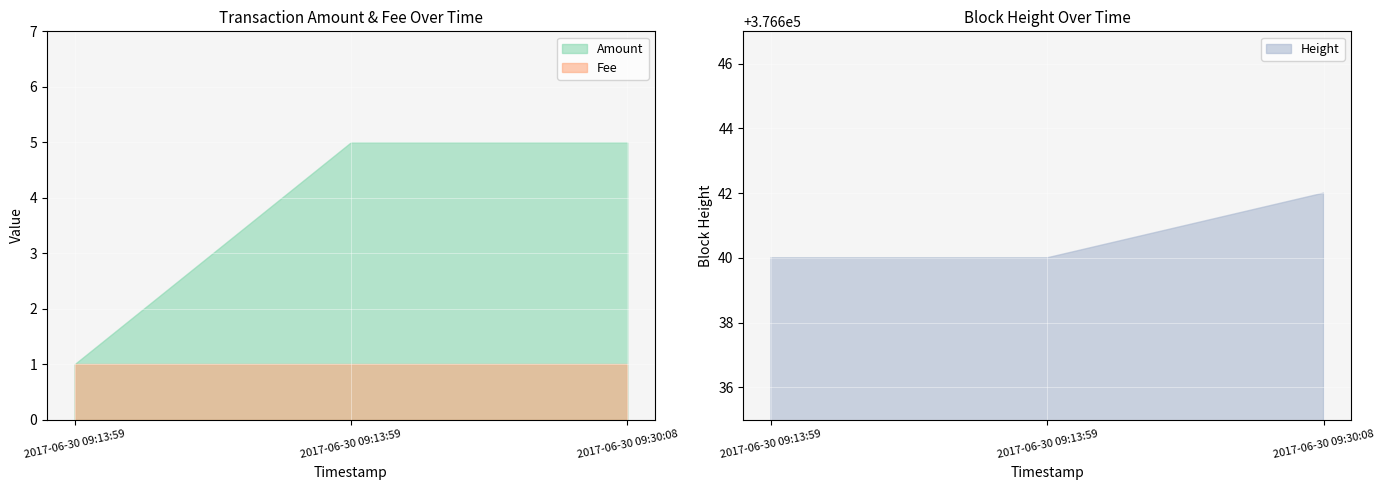

The value of Fee at 2017-06-30 09:13:59 is 1. True or false?

True